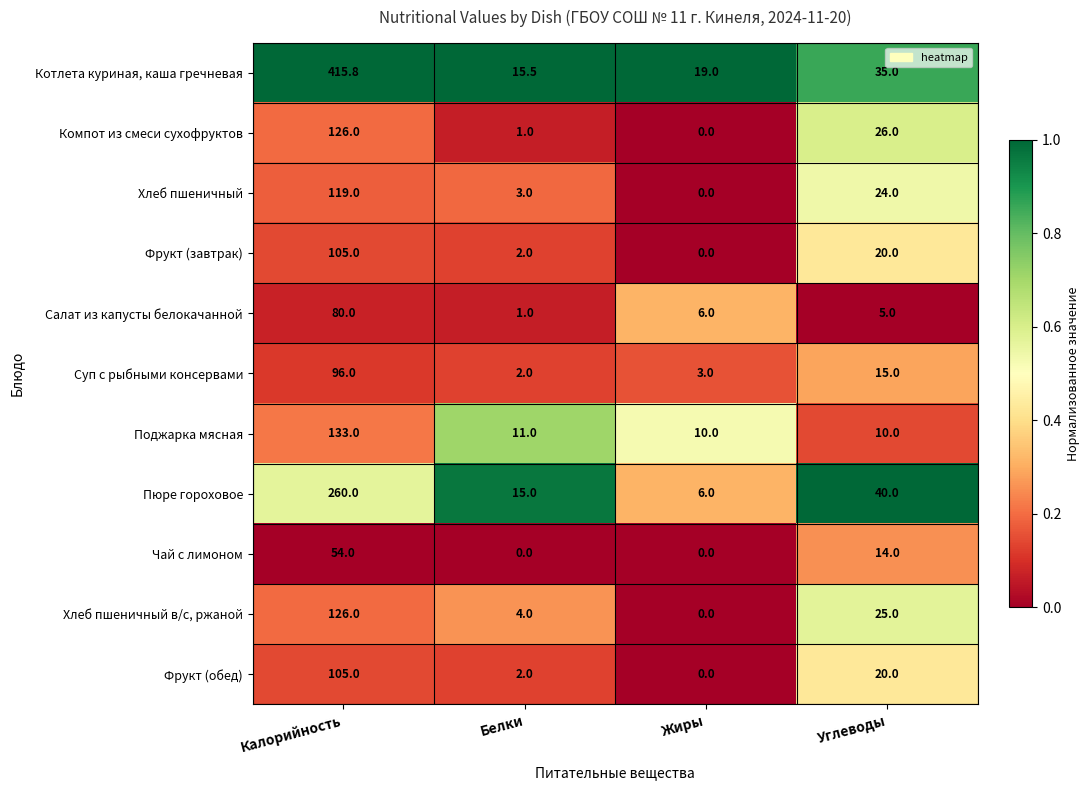

Count the number of categories in the chart.

4